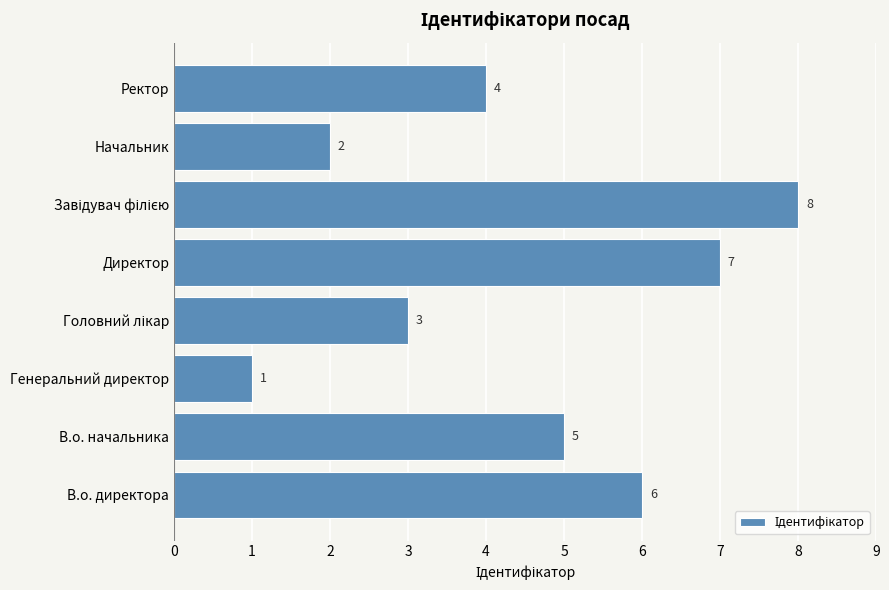

Reading top to bottom, list all the values displayed in this chart.

4	2	8	7	3	1	5	6